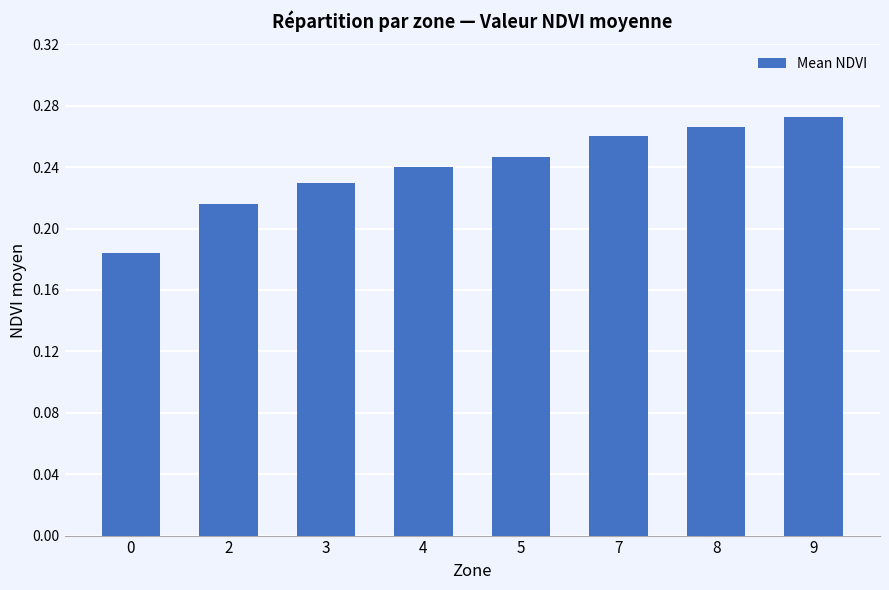

Which has a higher value, 4 or 0?

4